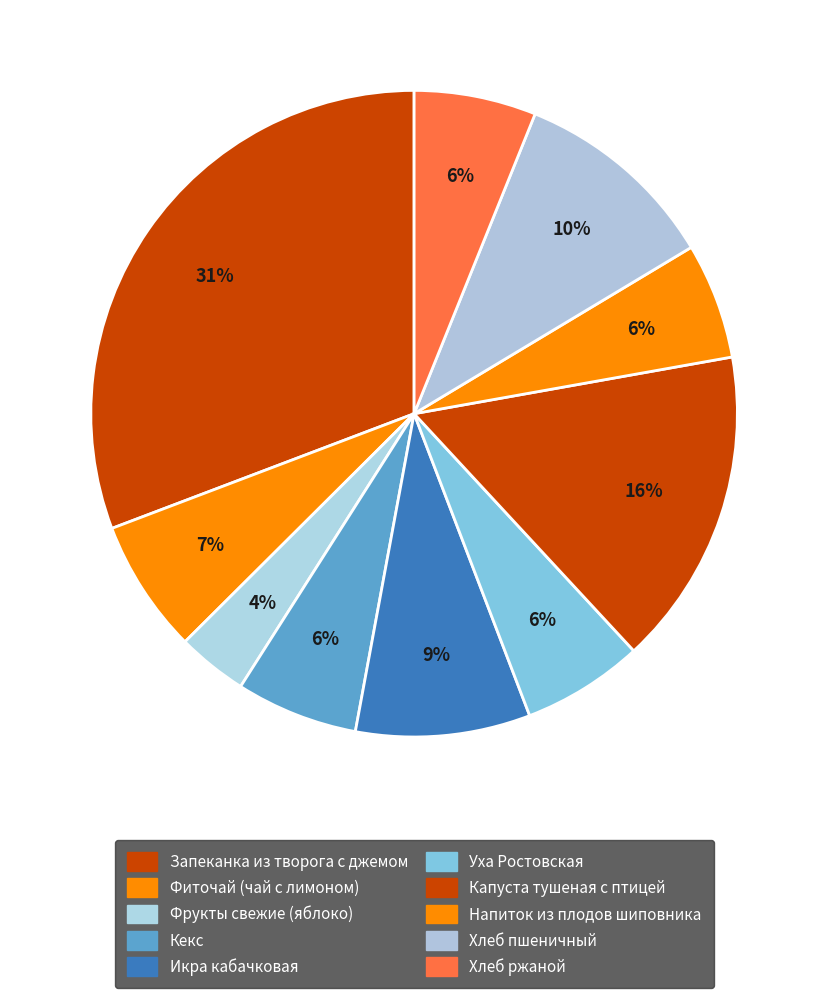

To the nearest percent, what is the combined percentage of Фиточай (чай с лимоном) and Хлеб пшеничный?

17%